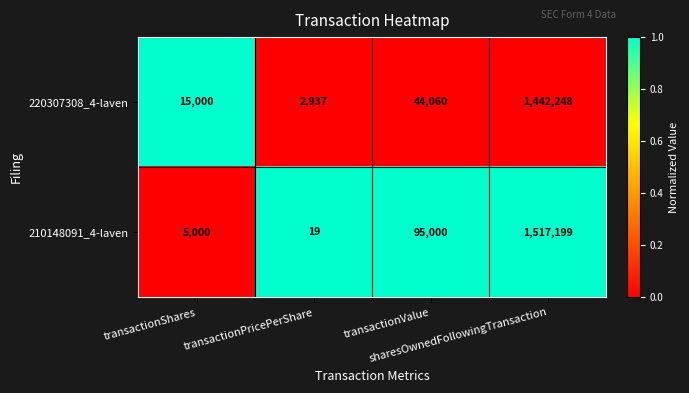

What is the total value across all series at sharesOwnedFollowingTransaction?

2959447.0